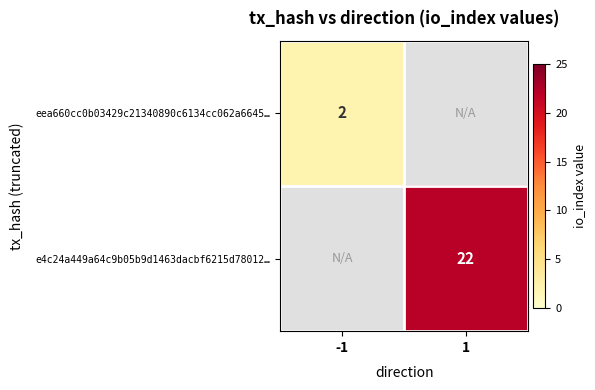

Is it true that eea660cc0b03429c21340890c6134cc062a6645… equals 2 at -1?

True